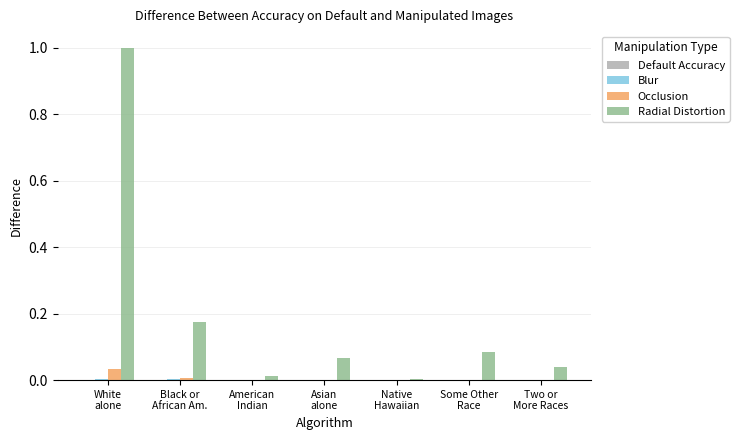

What is the greatest value displayed?

1.0